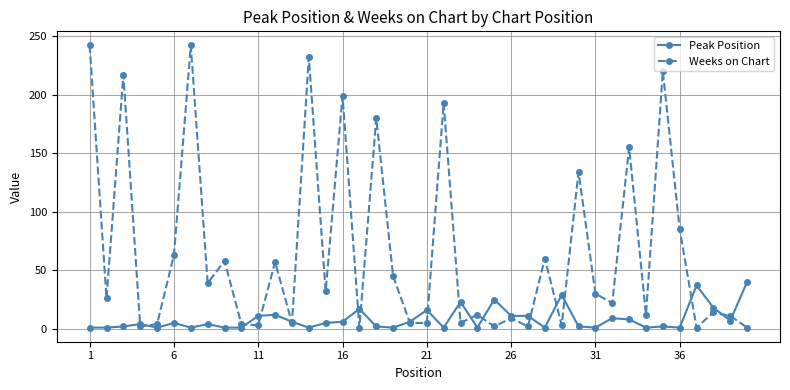

In Weeks on Chart, how many points are higher than both neighbors (excluding endpoints)?

15